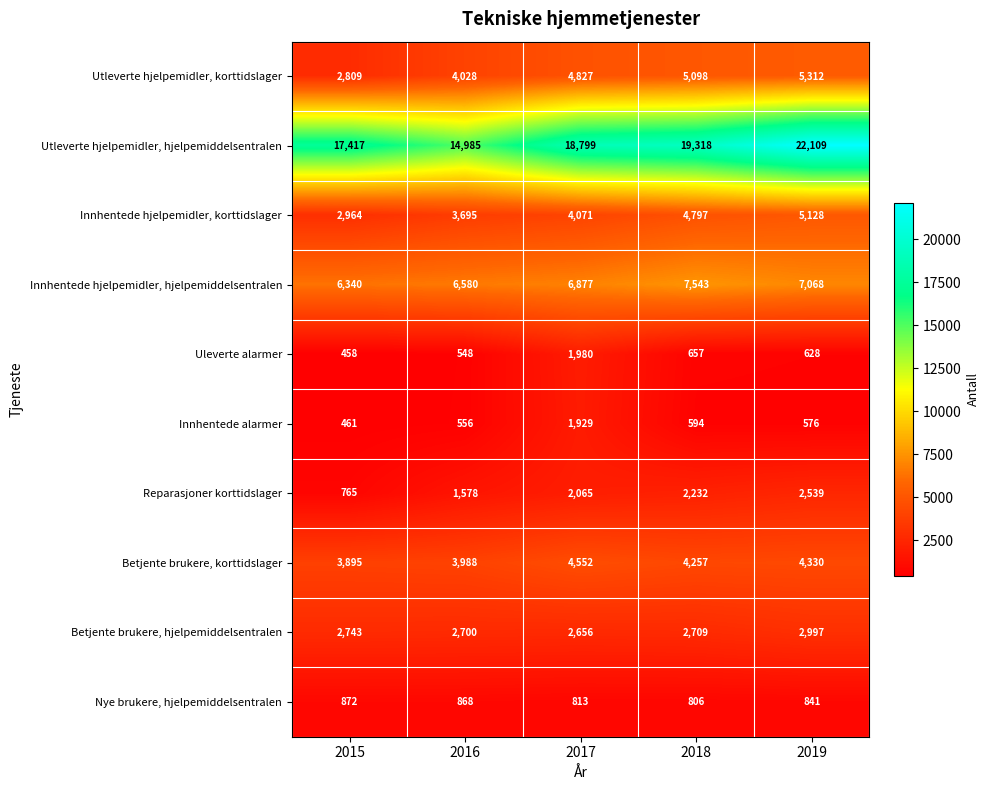

Where is Uleverte alarmer nearest to the value 1219?

2018